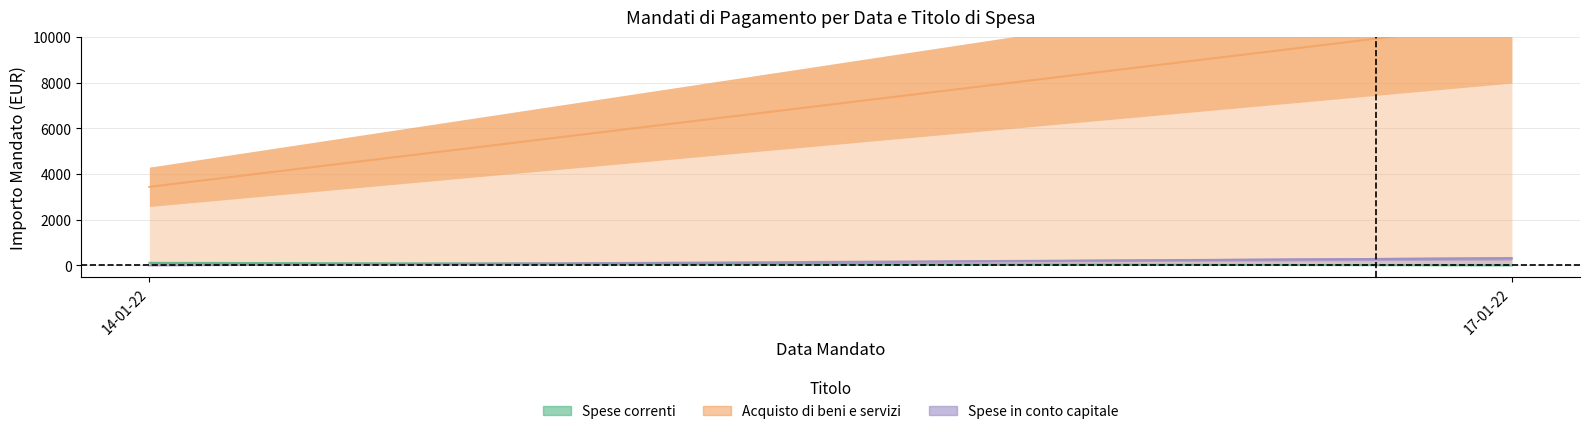

Between 17-01-22 and 17-01-22, which series saw the biggest shift?

Acquisto di beni e servizi